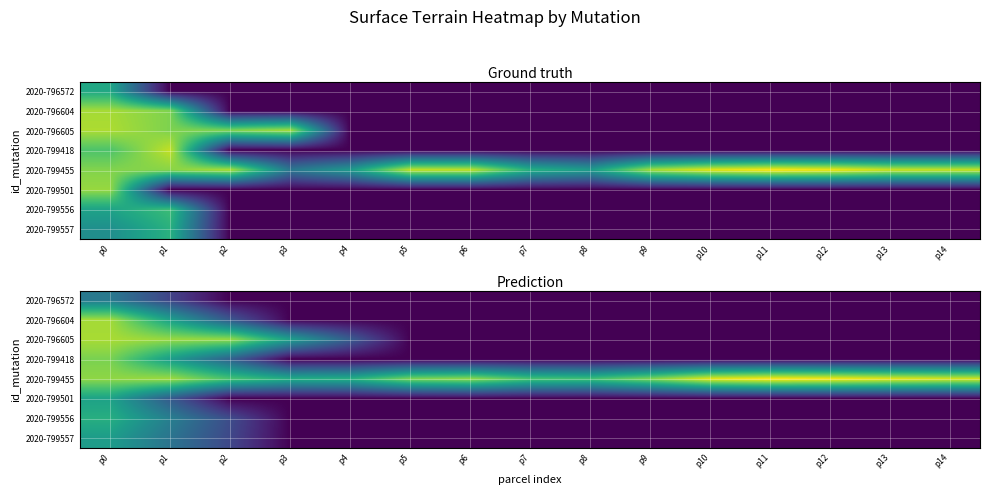

Between p12 and p0, which is larger?

p0